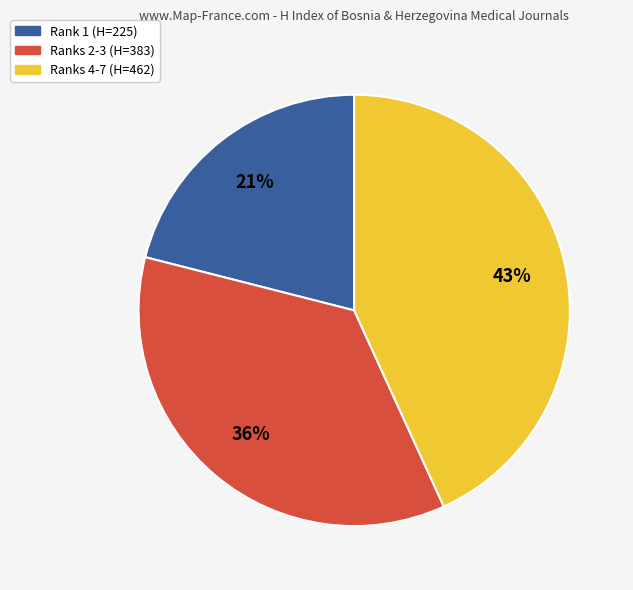

To the nearest percent, what is the difference between the largest and smallest slice percentages?

22%